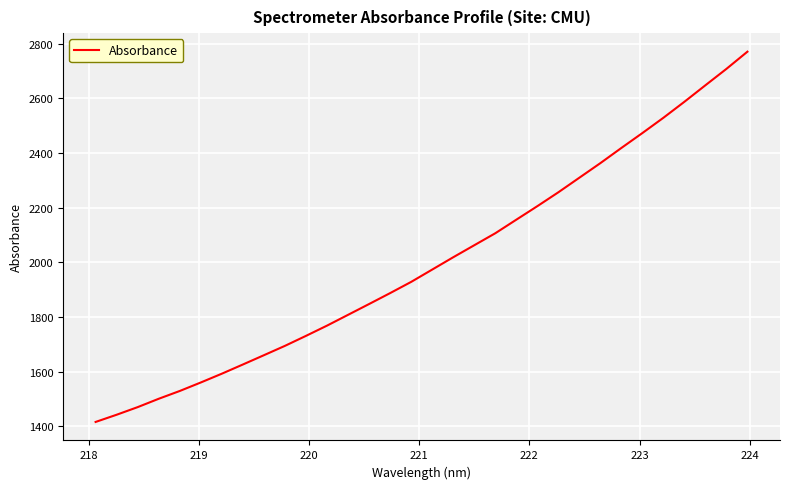

What is the difference between the second highest and second lowest values?

1266.3